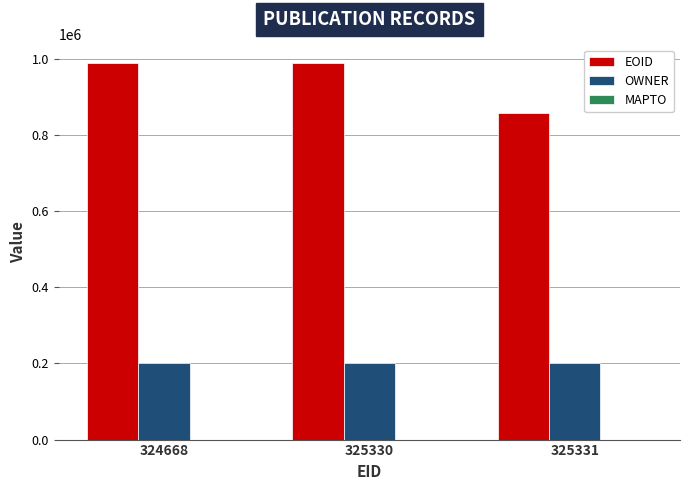

What is the spread (max minus min) of values at 324668?

786063